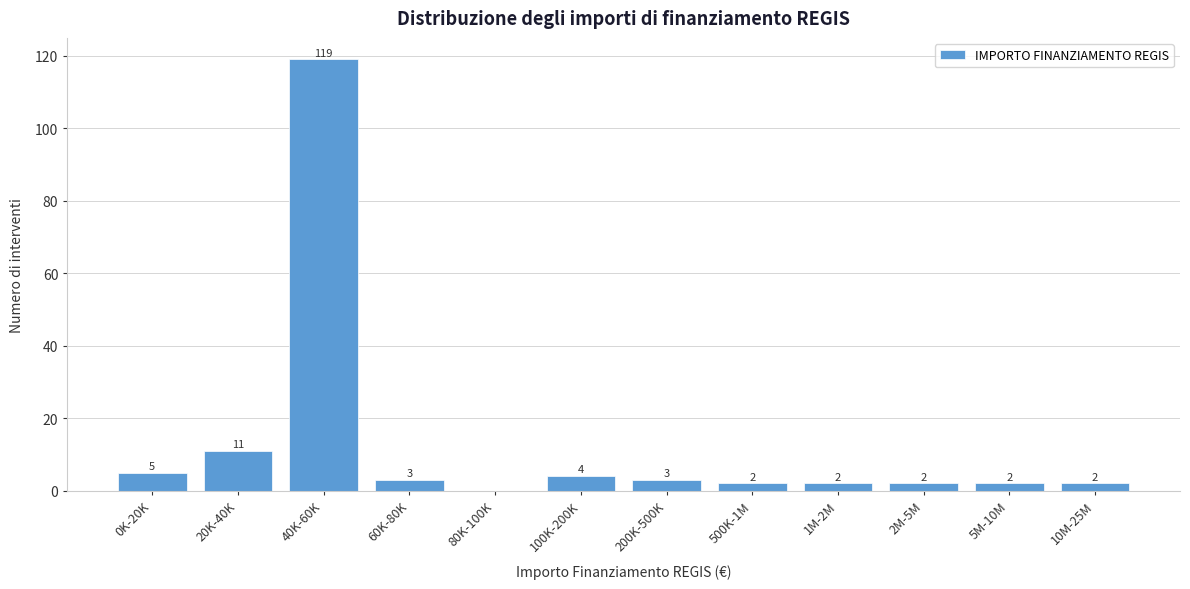

Reading right to left, transcribe all the data shown in this chart.

10M-25M=2	5M-10M=2	2M-5M=2	1M-2M=2	500K-1M=2	200K-500K=3	100K-200K=4	80K-100K=0	60K-80K=3	40K-60K=119	20K-40K=11	0K-20K=5